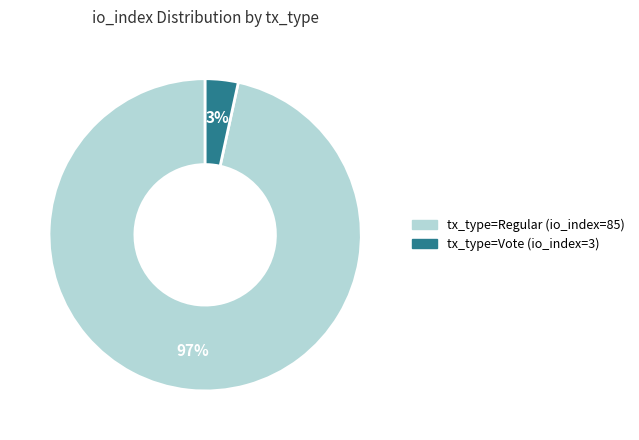

To the nearest percent, what percentage of the pie is tx_type=Regular (io_index=85)?

97%